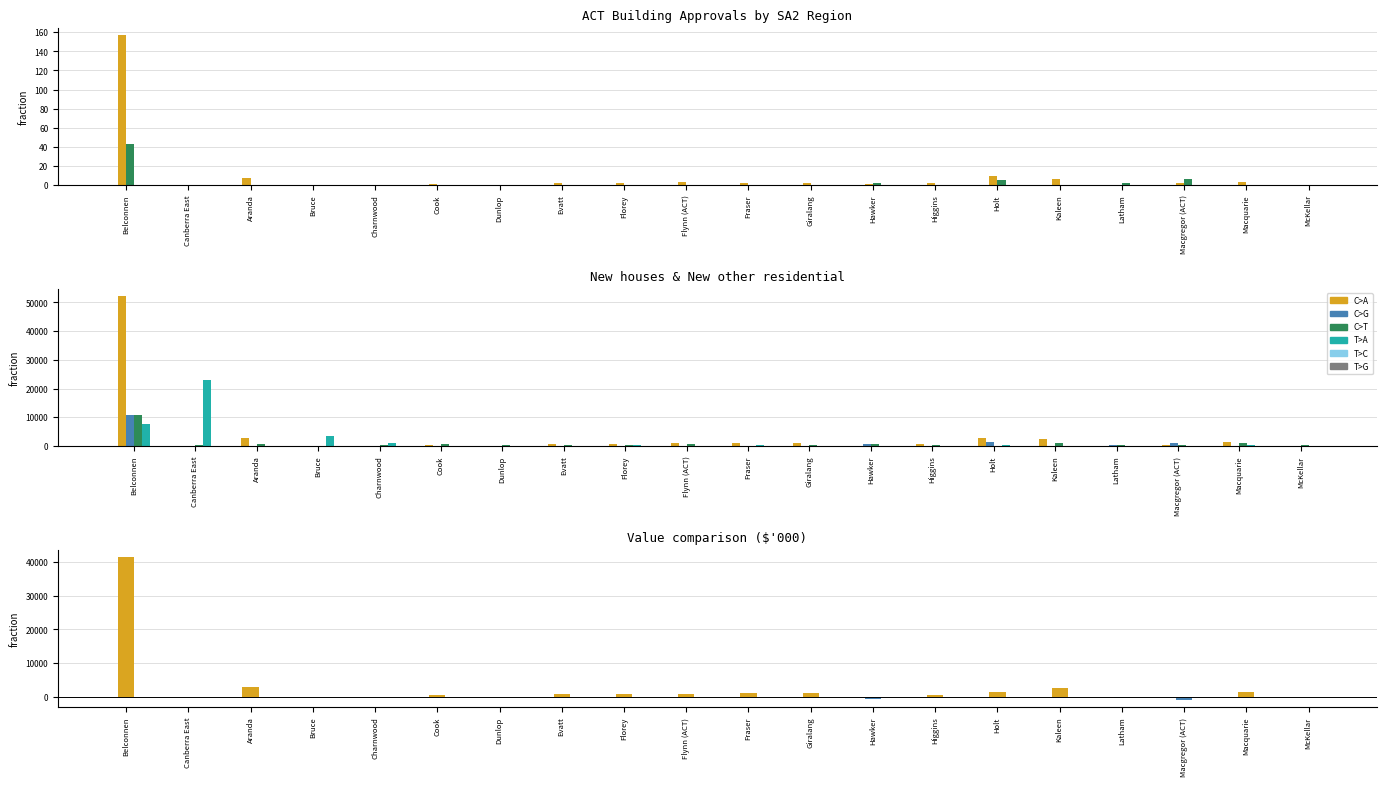

Is the value of Value of new houses at Giralang greater than the value of New houses at Hawker?

Yes